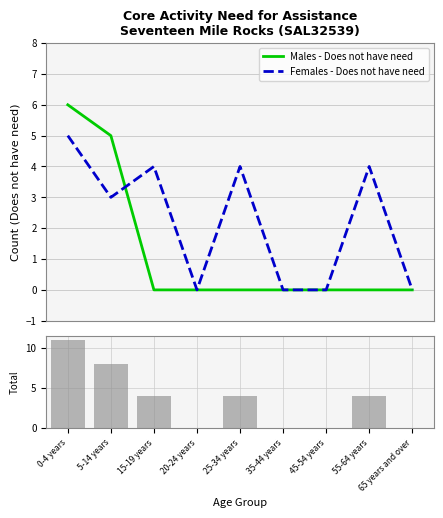

Reading right to left, what are all the values shown in this chart?

Males - Does not have need: 65 years and over=0	55-64 years=0	45-54 years=0	35-44 years=0	25-34 years=0	20-24 years=0	15-19 years=0	5-14 years=5	0-4 years=6
Females - Does not have need: 65 years and over=0	55-64 years=4	45-54 years=0	35-44 years=0	25-34 years=4	20-24 years=0	15-19 years=4	5-14 years=3	0-4 years=5
Total (M+F): 65 years and over=0	55-64 years=4	45-54 years=0	35-44 years=0	25-34 years=4	20-24 years=0	15-19 years=4	5-14 years=8	0-4 years=11